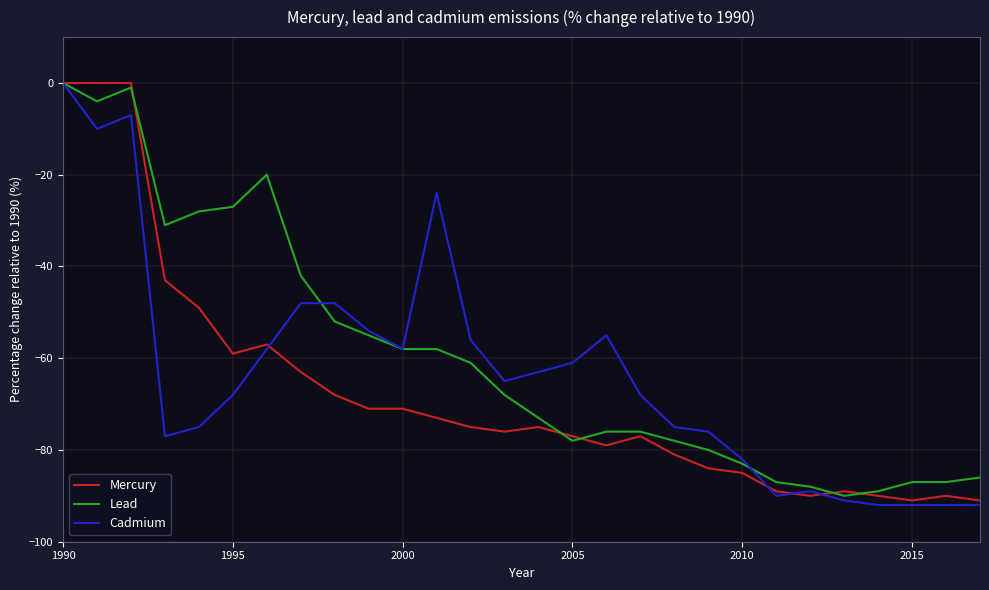

What is the smallest value displayed?

-92